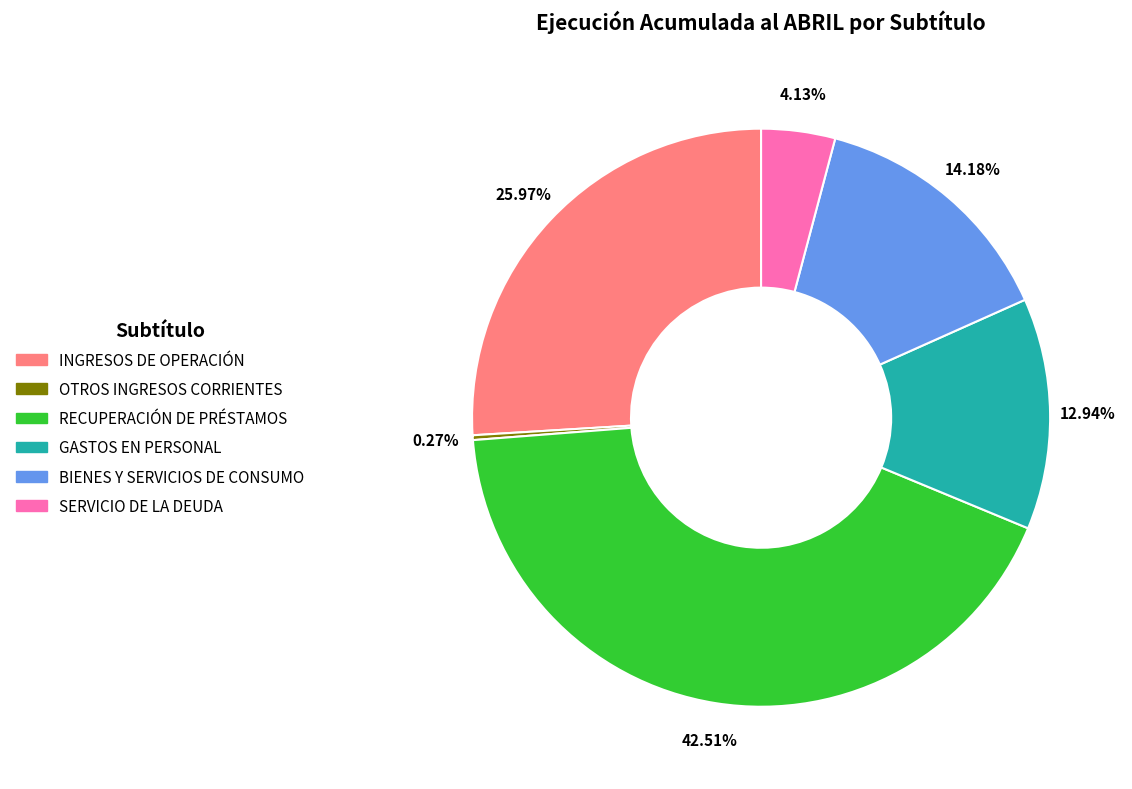

The INGRESOS DE OPERACIÓN slice represents 26% of the pie. True or false?

True